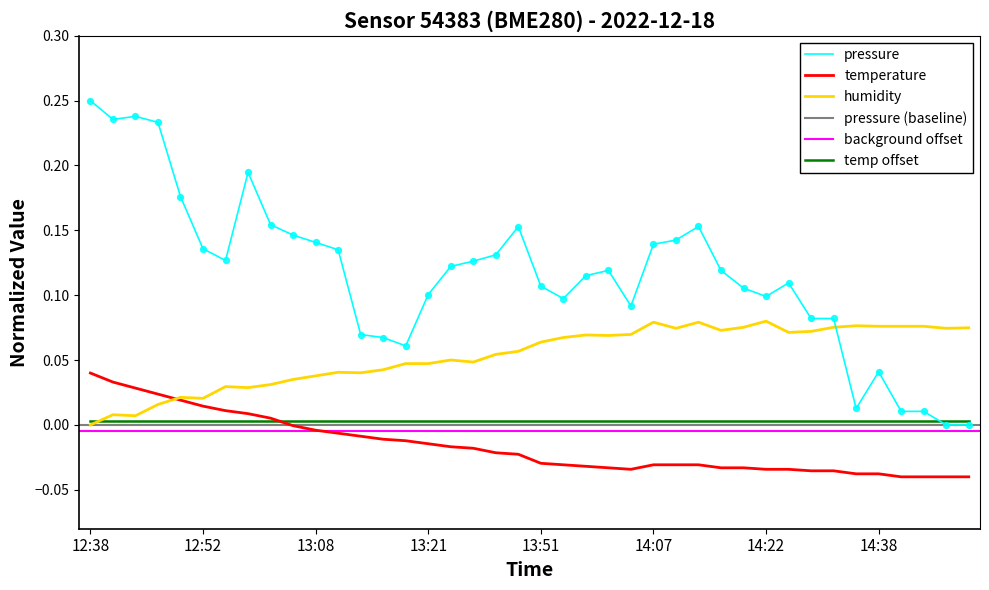

What is the total value across all series at 14:07?

0.2